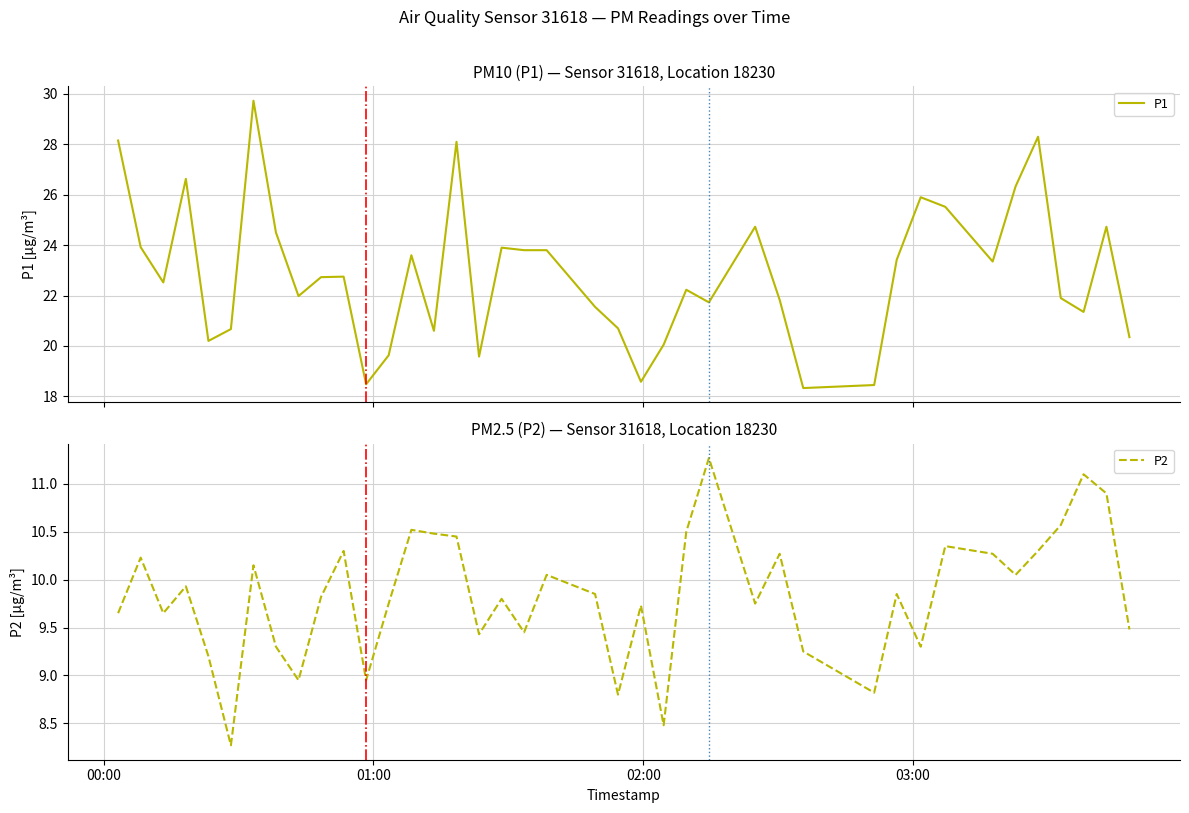

How many series are shown in this chart?

2